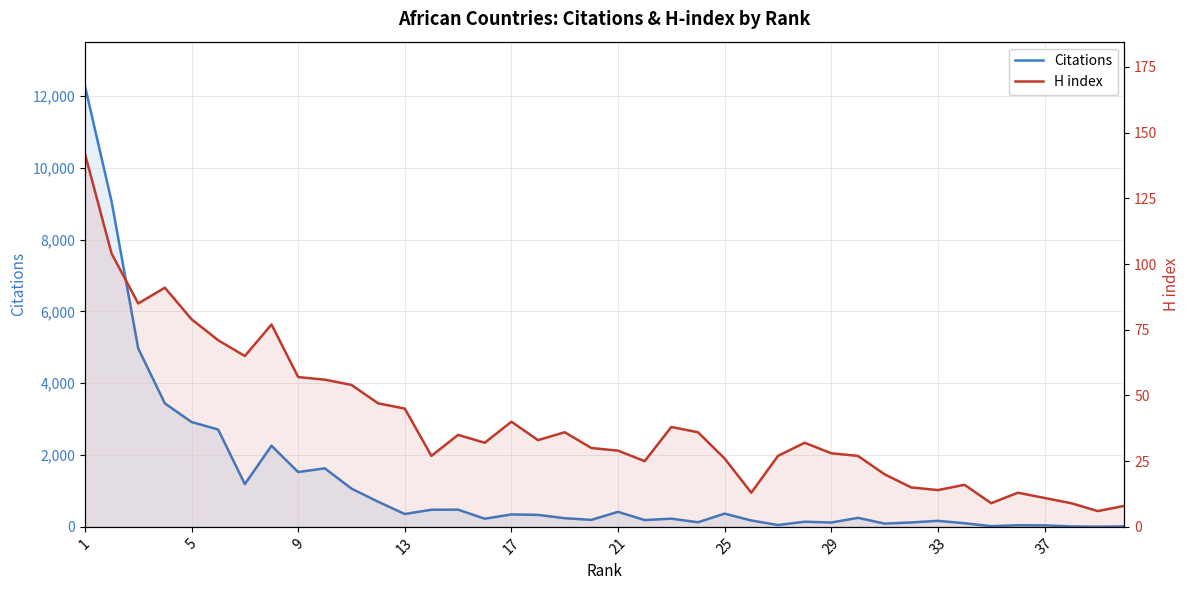

True or false: H index has more than 2 points higher than both neighbors.

True